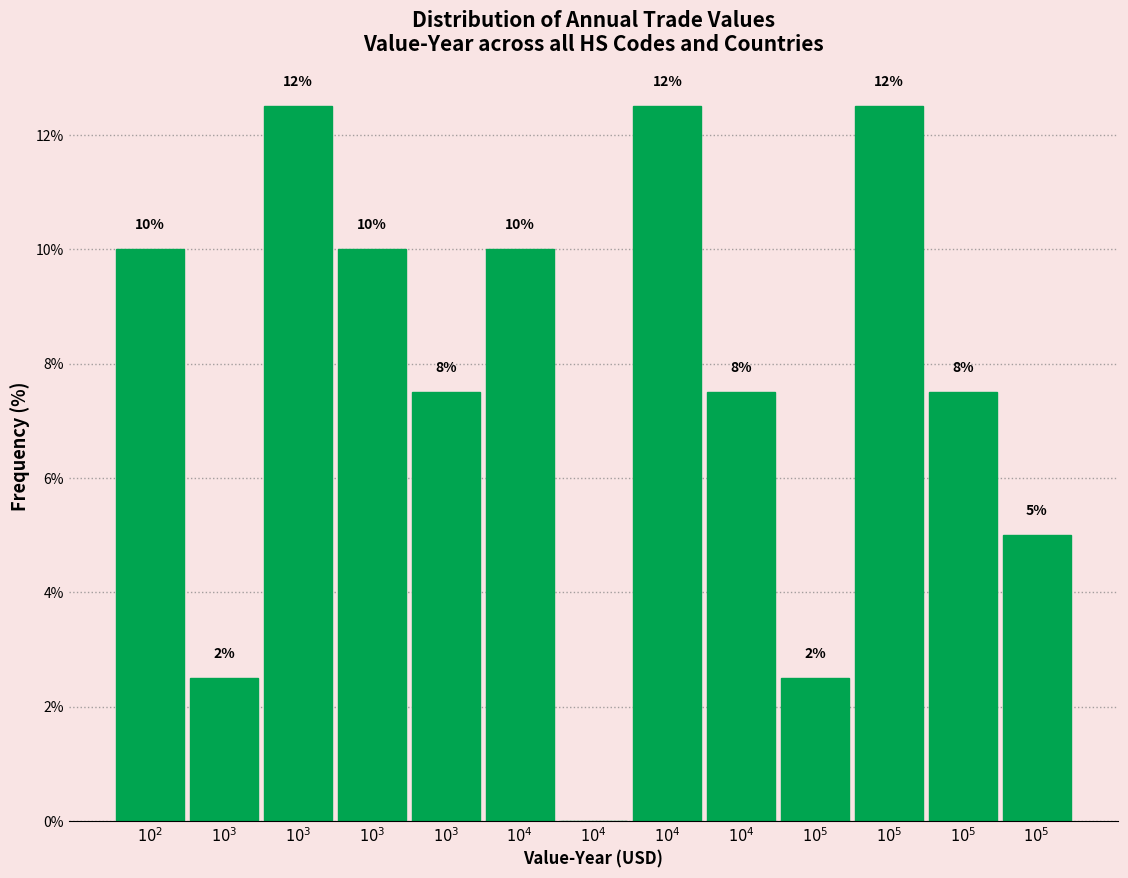

Are the bars horizontal?

No